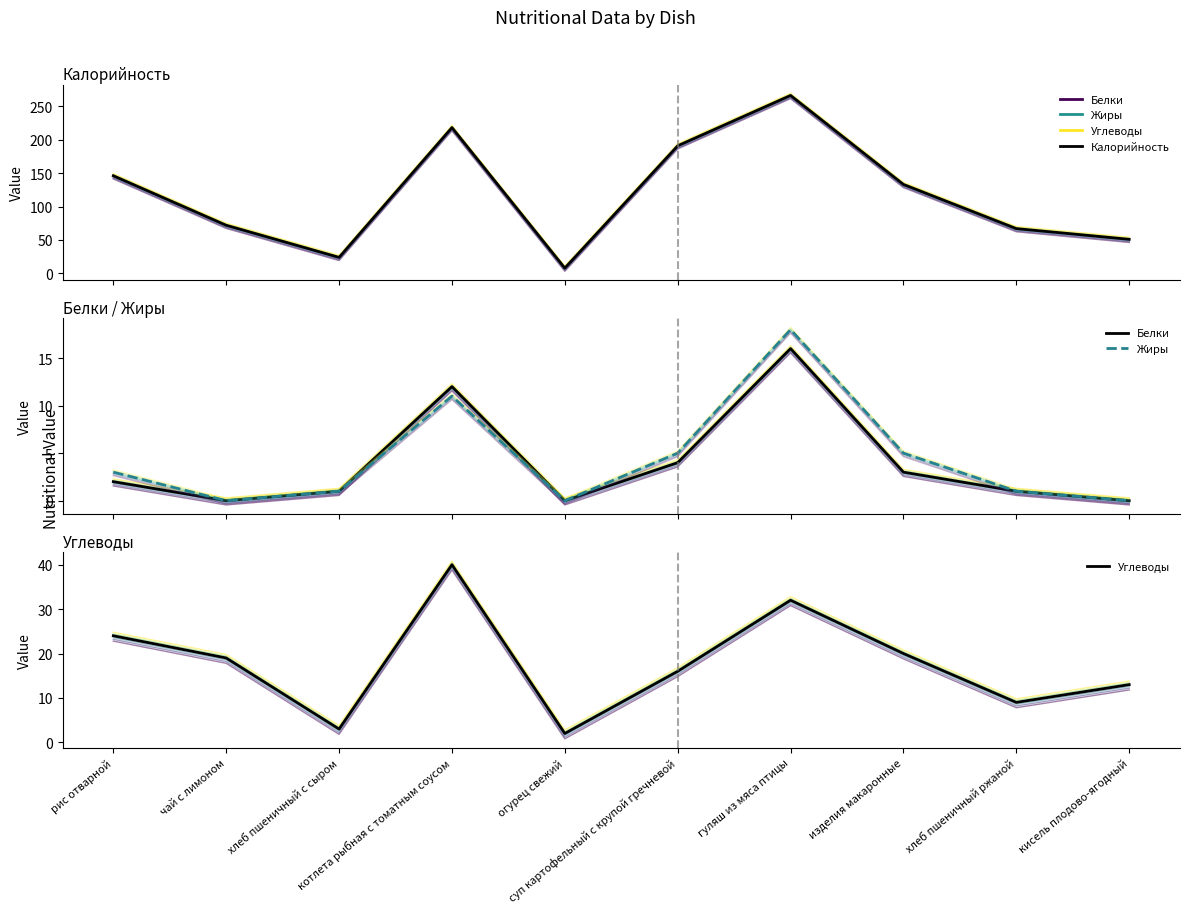

What is the difference between the maximum and minimum values in the Band-1 series?

258.0